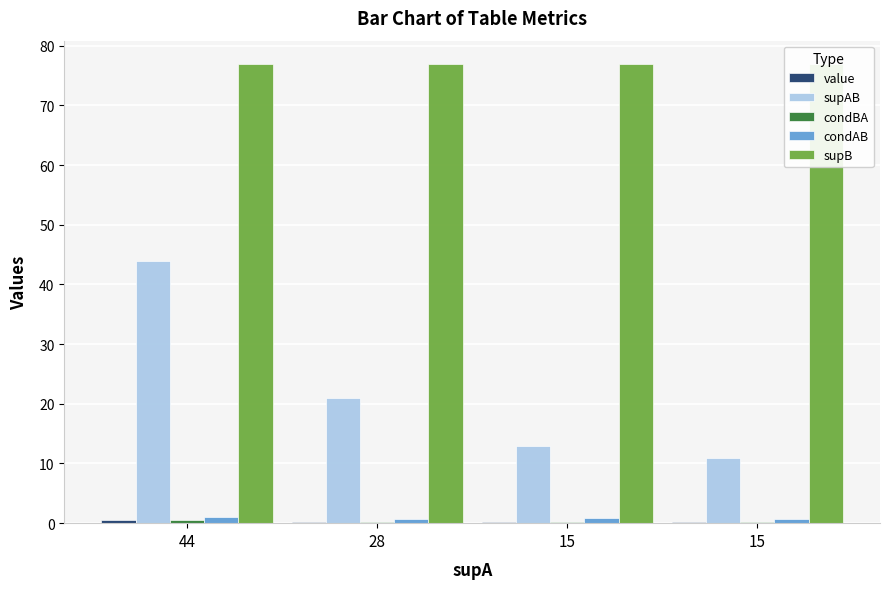

What is the difference between the second highest and second lowest values in the value series?

0.1